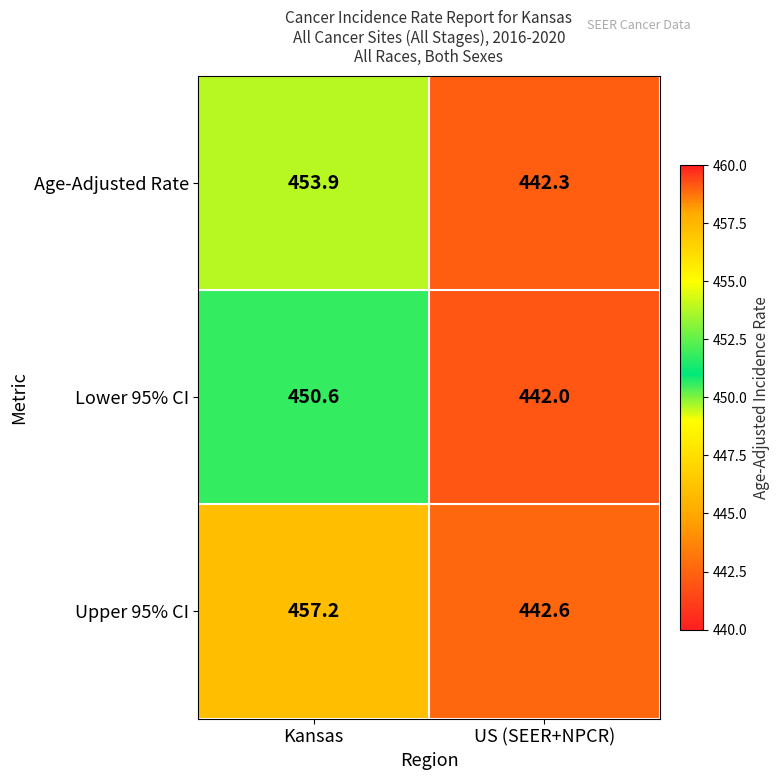

Which series has the widest spread of values?

Upper 95% CI